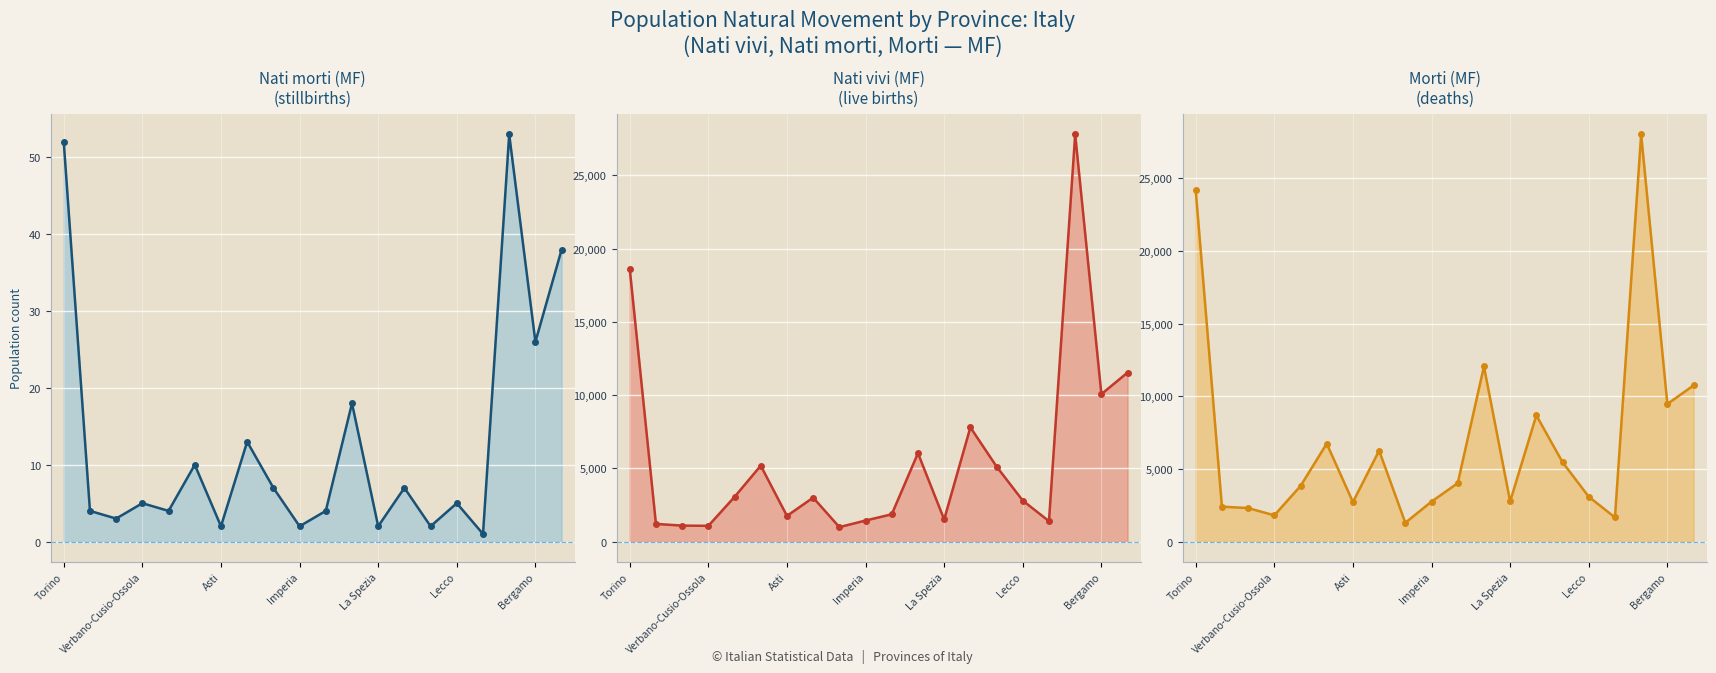

What is the difference between the highest and lowest values at 16?

1668